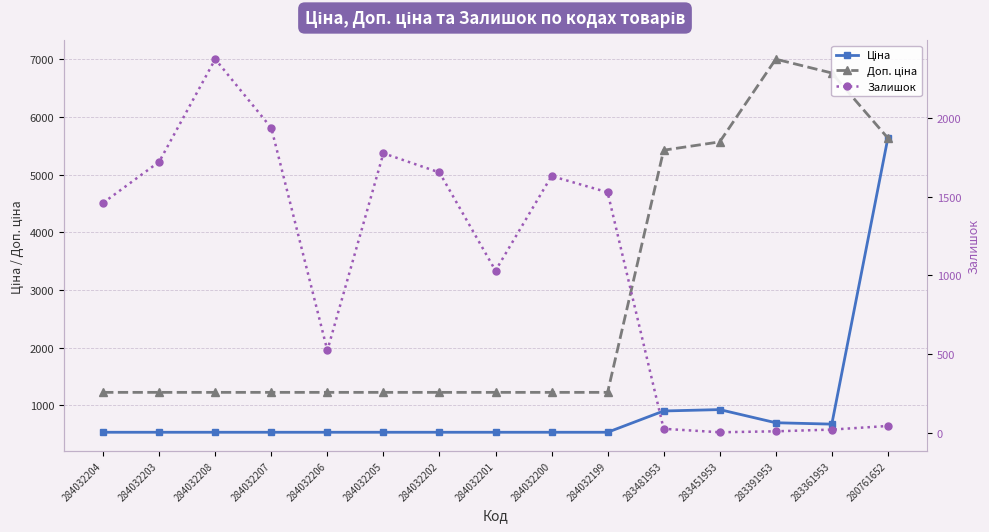

Which category has the lowest value in the Ціна series?

284032204